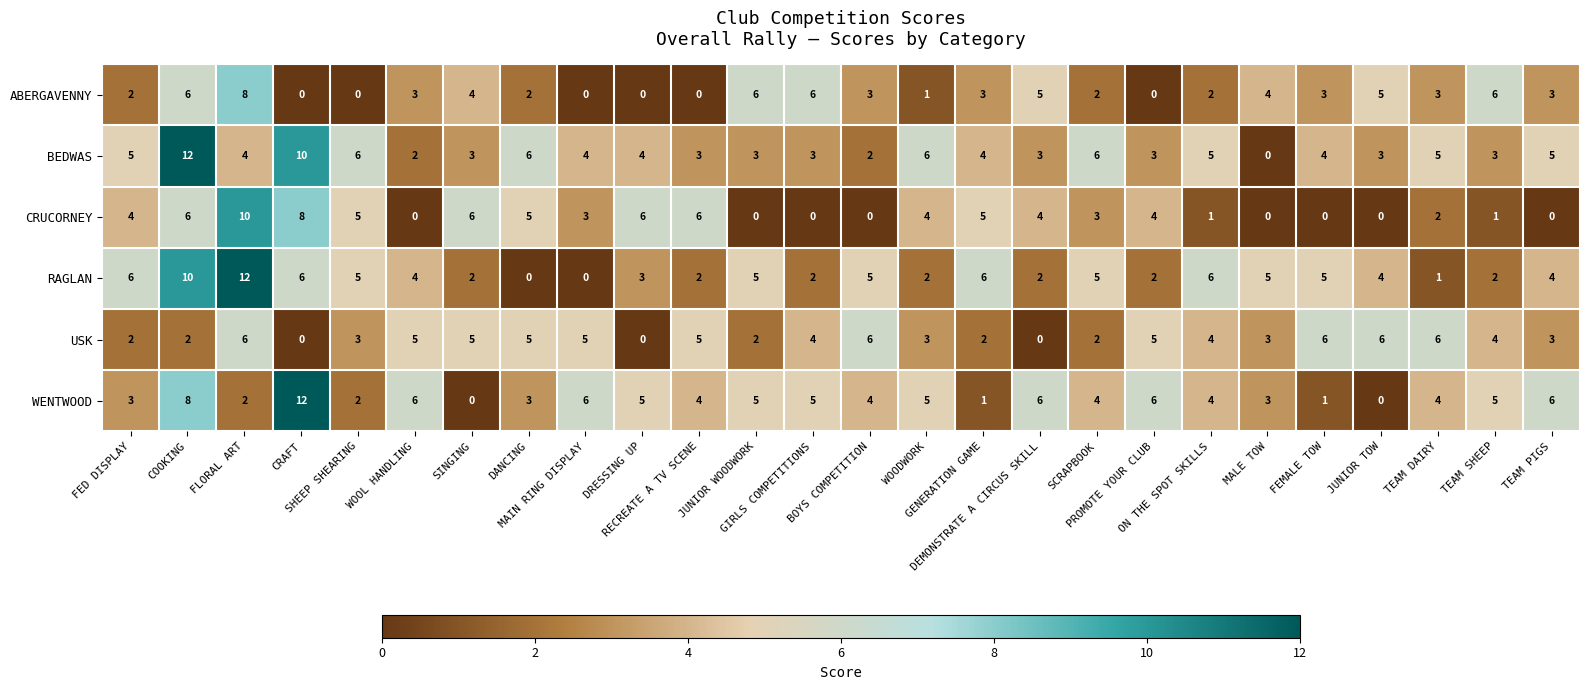

What is the sum of all RAGLAN values?

106